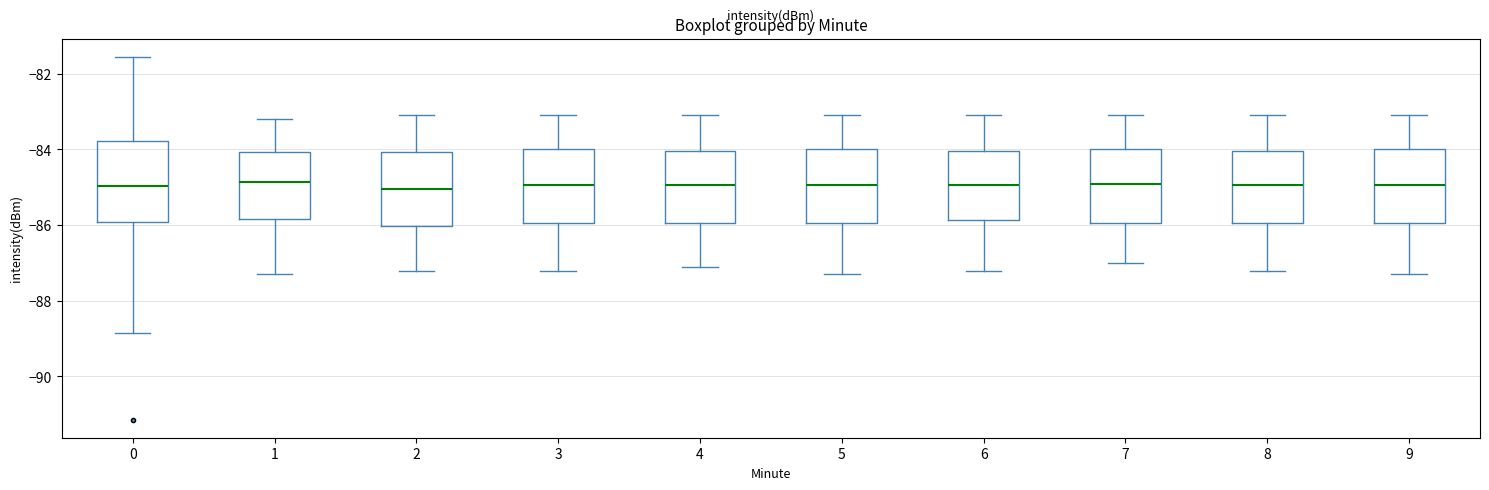

Reading left to right, read every box against the y-axis: the position of its median line, the range the box covers, and the ends of its whiskers. The values are not printed on the chart, so give them approximately, as read against the axis.

0: median -85.0, box -86.0 to -83.8, whiskers -88.8 to -81.6
1: median -84.8, box -85.8 to -84.0, whiskers -87.2 to -83.2
2: median -85.0, box -86.0 to -84.0, whiskers -87.2 to -83.0
3: median -85.0, box -86.0 to -84.0, whiskers -87.2 to -83.0
4: median -85.0, box -86.0 to -84.0, whiskers -87.0 to -83.0
5: median -85.0, box -86.0 to -84.0, whiskers -87.2 to -83.0
6: median -85.0, box -85.8 to -84.0, whiskers -87.2 to -83.0
7: median -84.8, box -86.0 to -84.0, whiskers -87.0 to -83.0
8: median -85.0, box -86.0 to -84.0, whiskers -87.2 to -83.0
9: median -85.0, box -86.0 to -84.0, whiskers -87.2 to -83.0